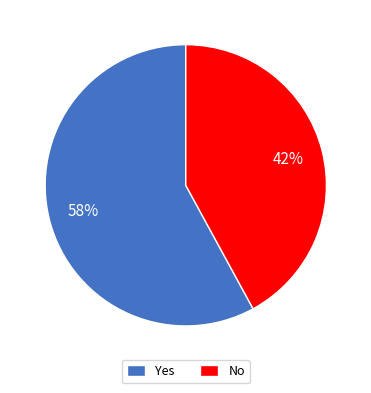

Which slice is the largest?

Yes